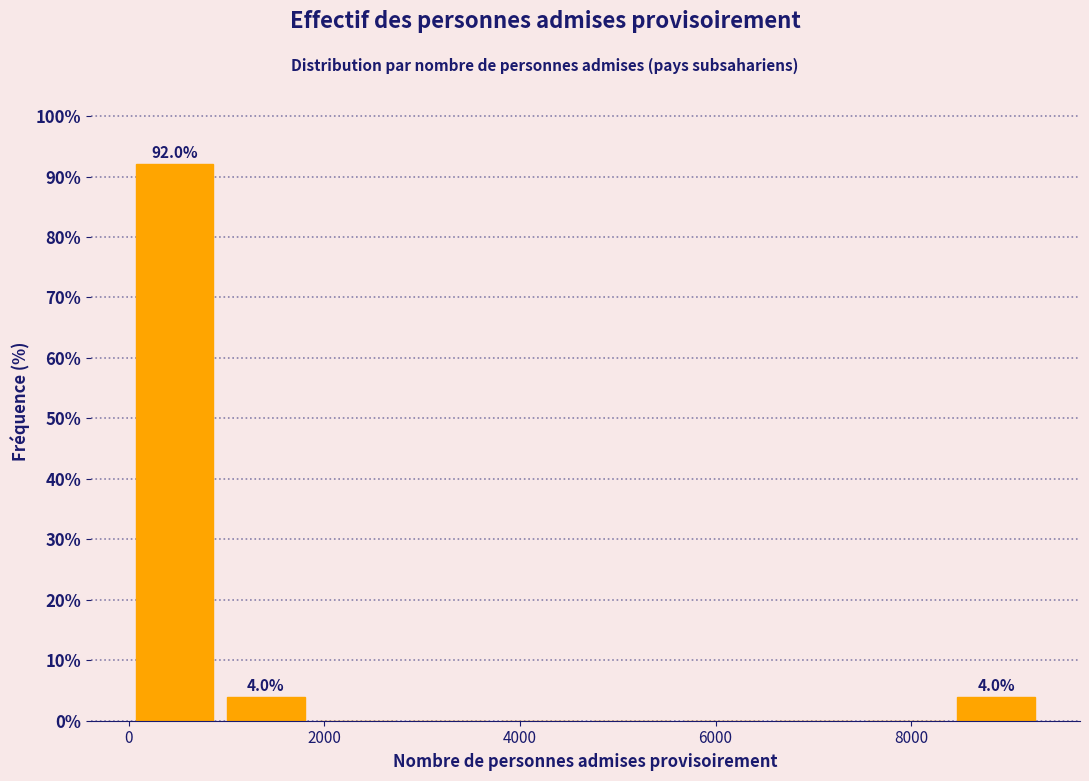

Which range on the x-axis has the tallest bar?

0 to 1000